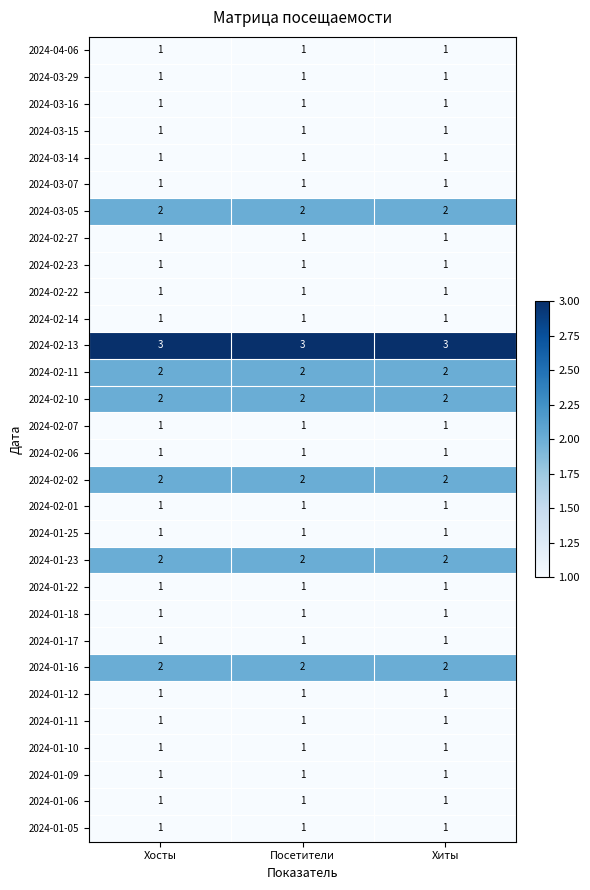

At how many categories does at least one series exceed 2?

3